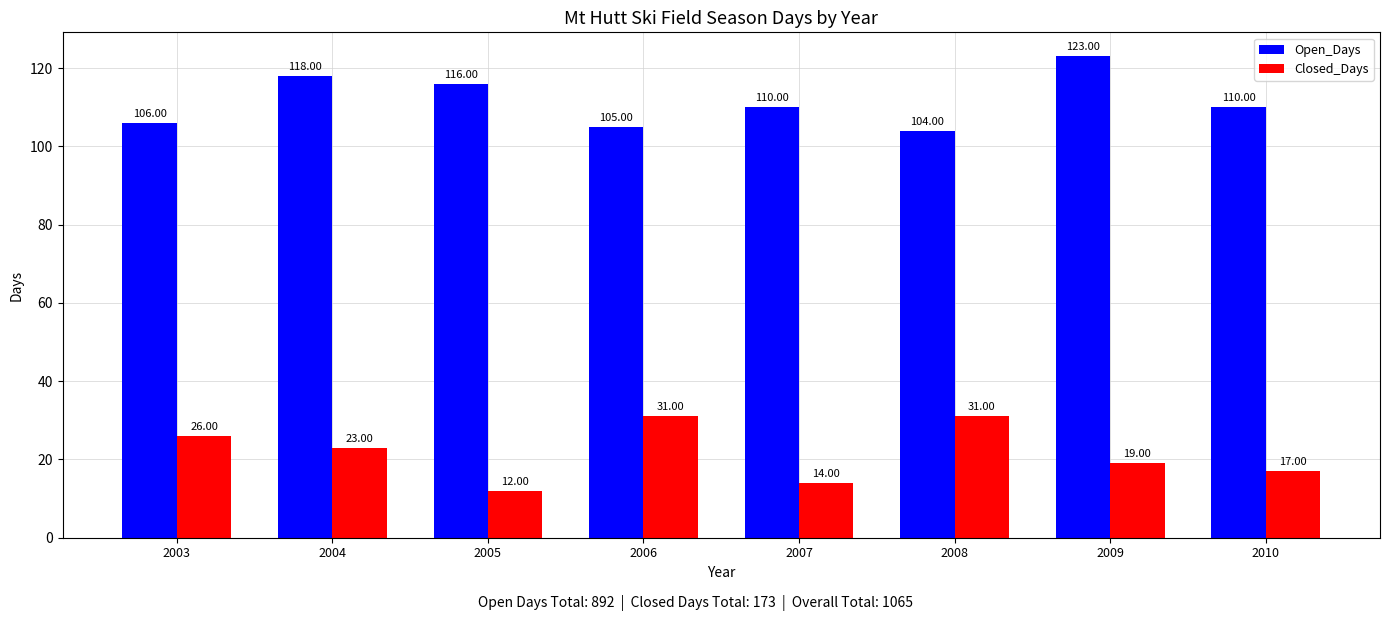

Is it true that Open_Days equals 189 at 2006?

False